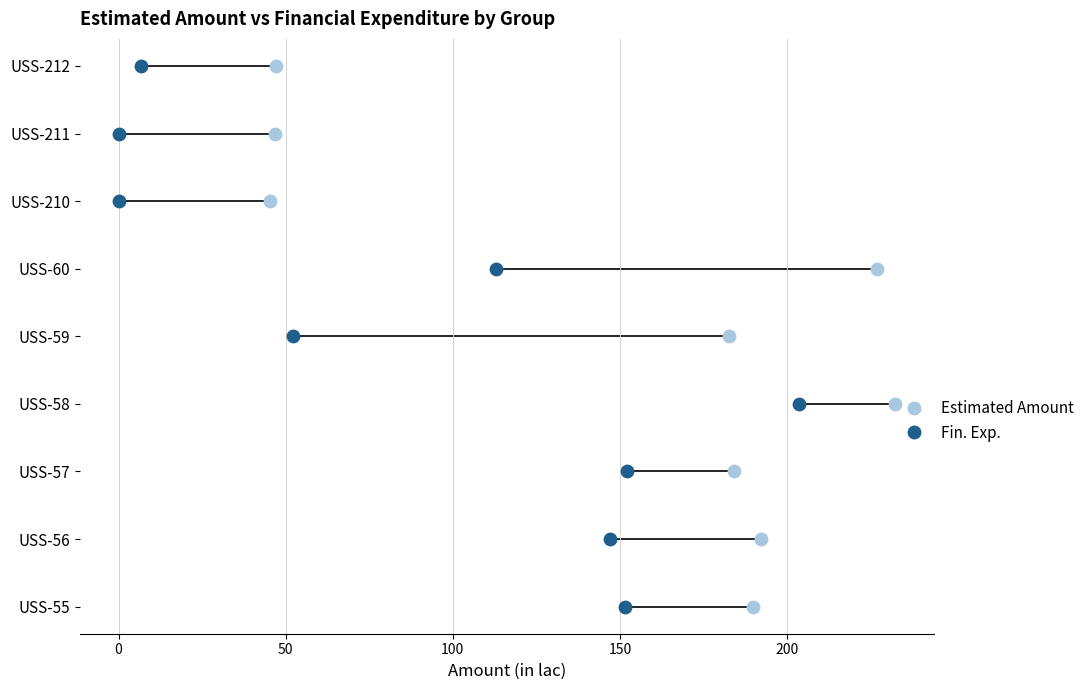

Is the value of Estimated Amount at 50 greater than the value of Fin. Exp. at 250?

No